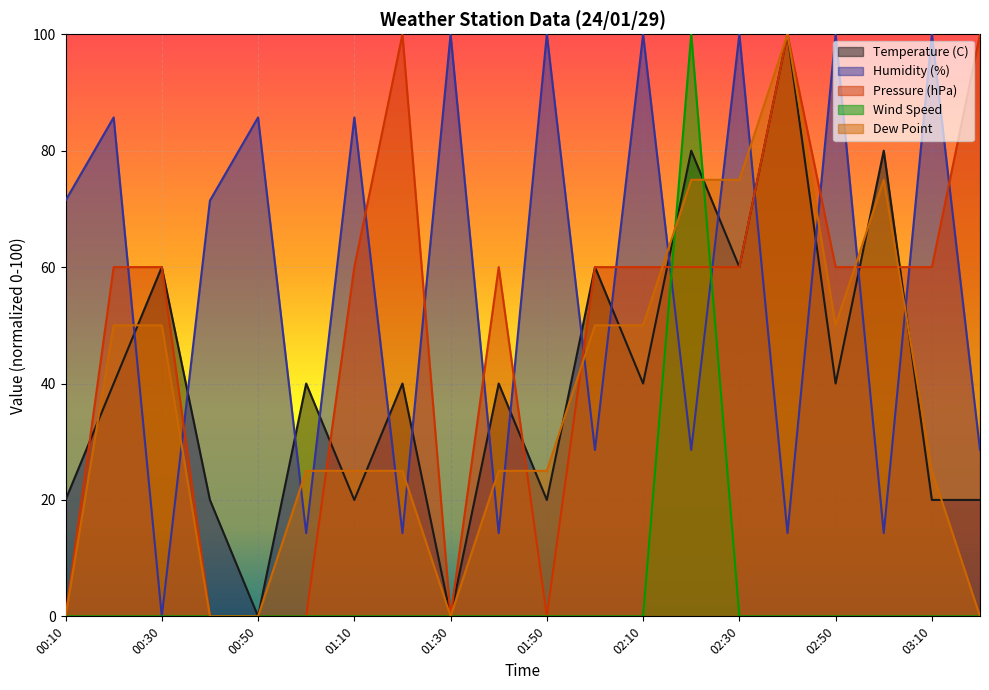

Which series has the largest total across all categories?

Humidity (%)